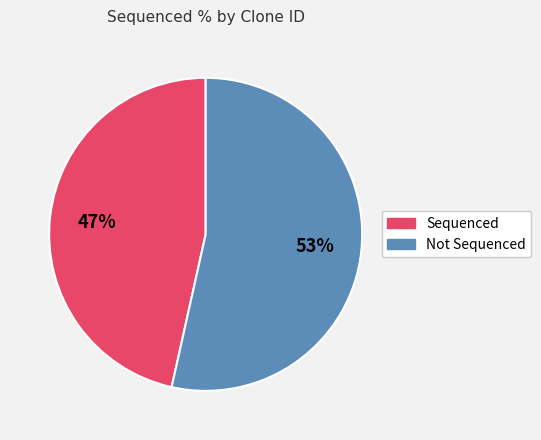

To the nearest percent, what is the average slice percentage?

50%